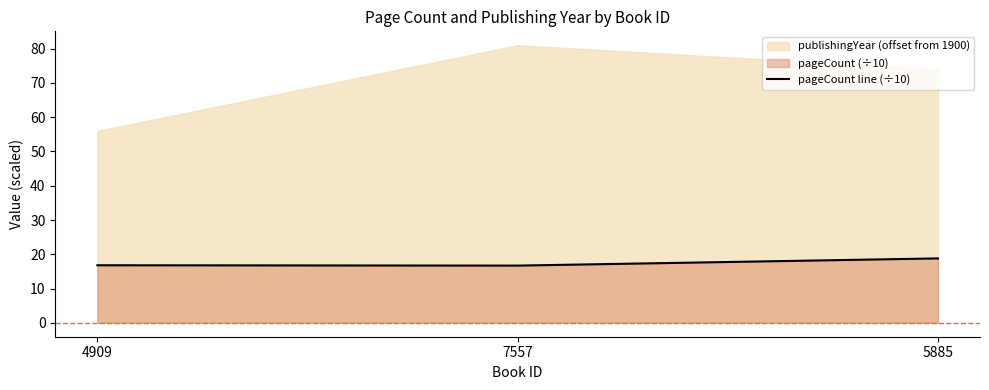

What position from the right is 7557?

2